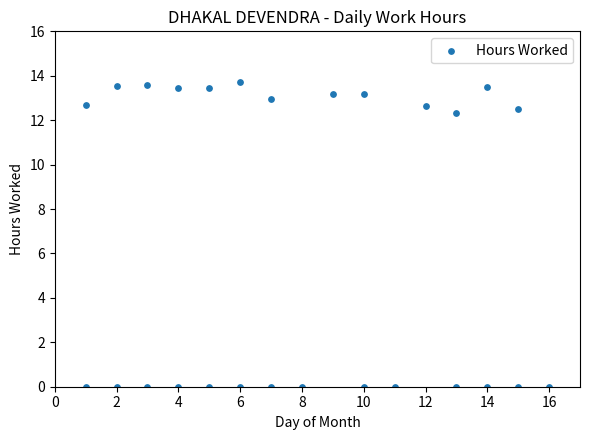

What is the range of X values (max minus min)?

15.0